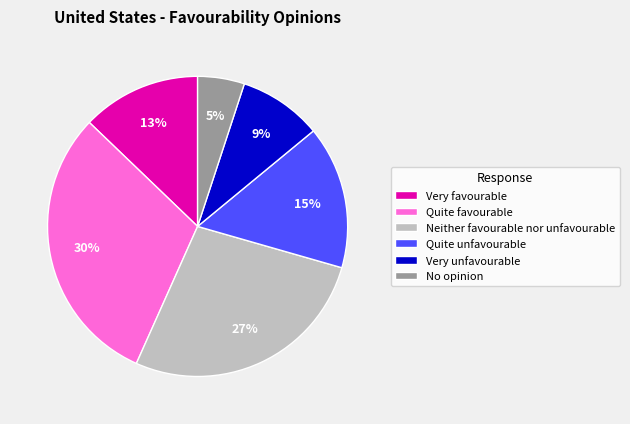

Which category has the biggest portion of the pie?

Quite favourable